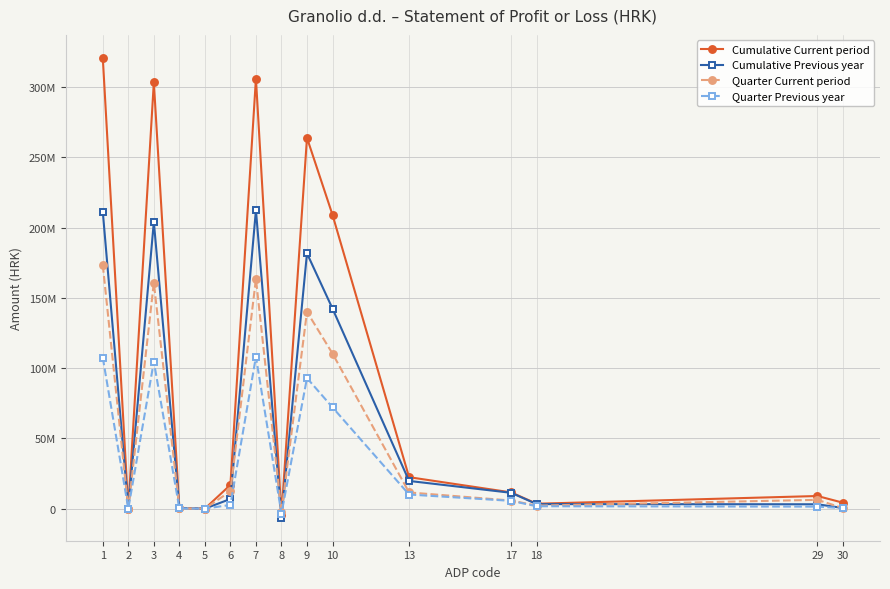

Reading left to right, transcribe all the data shown in this chart.

Cumulative Current period: 1=320911980.0	2=0.0	3=303499600.0	4=511580.0	5=0.0	6=16900800.0	7=306092267.7	8=-4310337.0	9=263999661.7	10=209166150.7	13=22397707.0	17=11544514.0	18=3480728.0	29=8979994.0	30=4207580.0
Cumulative Previous year: 1=211389980.0	2=0.0	3=204130201.0	4=390512.0	5=0.0	6=6869267.0	7=212551835.0	8=-6483419.0	9=181744972.0	10=142421090.0	13=19712398.0	17=11261009.0	18=3218107.0	29=3098768.0	30=423708.0
Quarter Current period: 1=173420675.0	2=0.0	3=160790355.0	4=280678.0	5=0.0	6=12349642.0	7=163539456.7	8=-2247207.0	9=140123657.7	10=110388376.7	13=11528974.0	17=5750069.0	18=2134711.0	29=6249252.0	30=362024.0
Quarter Previous year: 1=107511257.0	2=0.0	3=104702984.0	4=175165.0	5=0.0	6=2633108.0	7=108126749.0	8=-3525941.0	9=92945496.0	10=72107728.0	13=10044711.0	17=5523532.0	18=1697128.0	29=1441823.0	30=350046.0